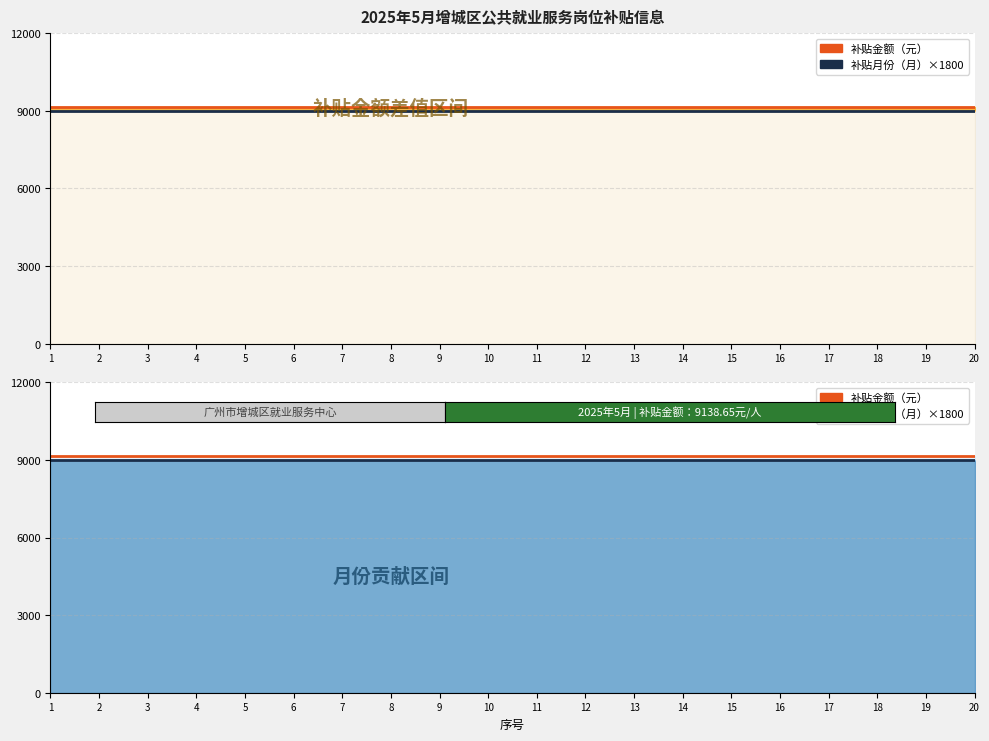

True or false: 补贴金额（元） and 补贴月份（月）×1800 intersect in this chart.

False